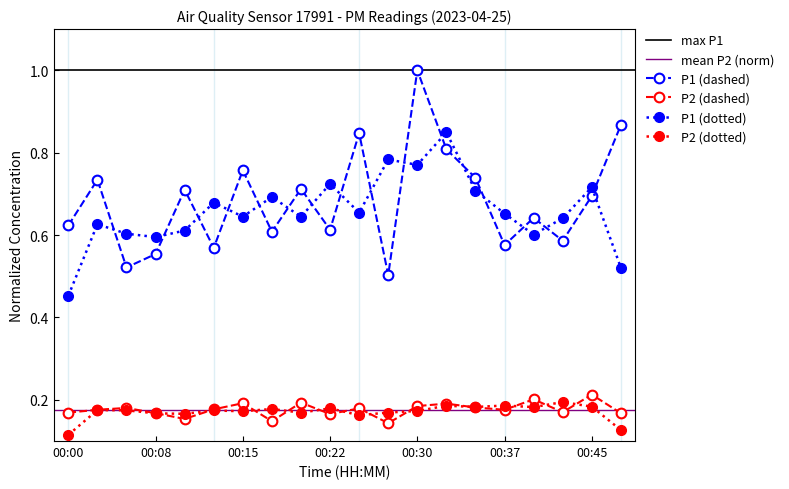

At which category does the chart reach its peak across all series?

00:30